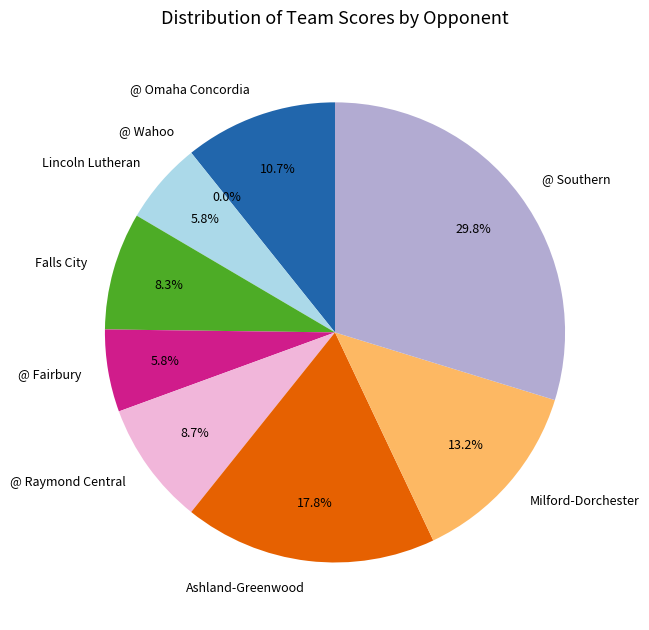

The Lincoln Lutheran slice represents 1% of the pie. True or false?

False